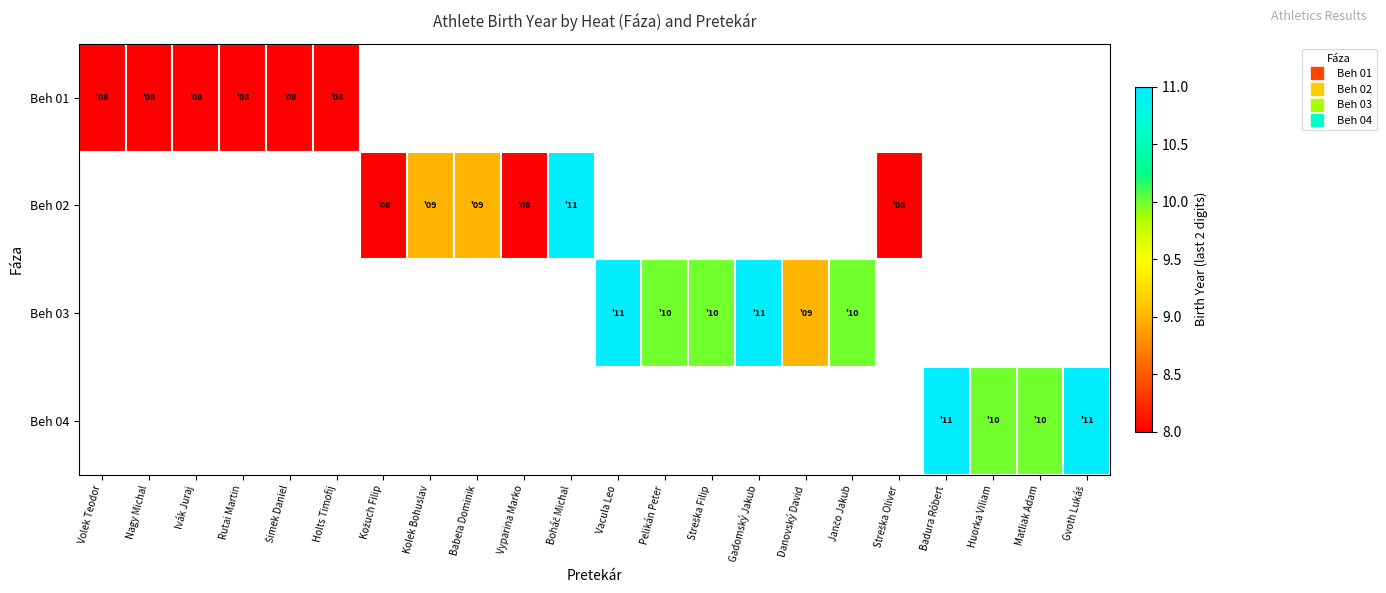

The Beh 03 series shows 9.0 at Danovský David. True or false?

True